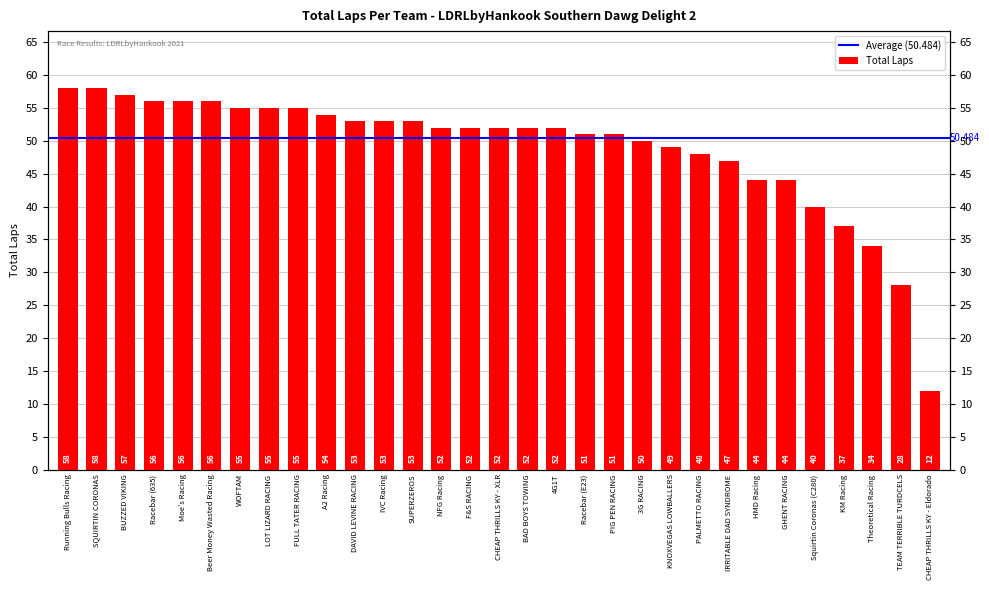

Between IRRITABLE DAD SYNDROME and KNOXVEGAS LOWBALLERS, which is larger?

KNOXVEGAS LOWBALLERS